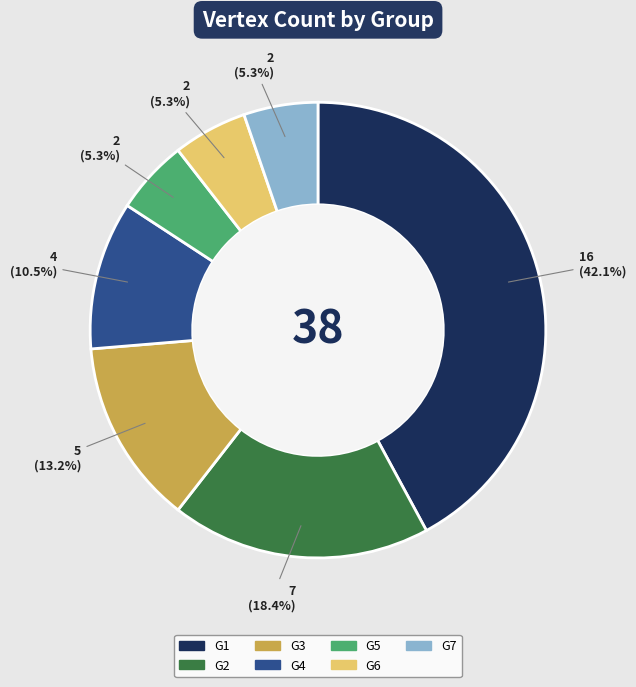

To the nearest percent, what is the combined percentage of G6 and G7?

11%